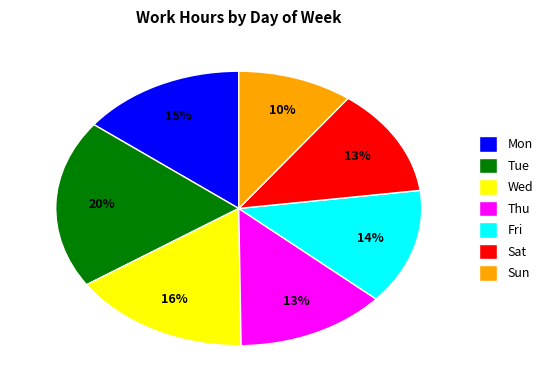

What percentage is the Fri slice, to the nearest percent?

14%